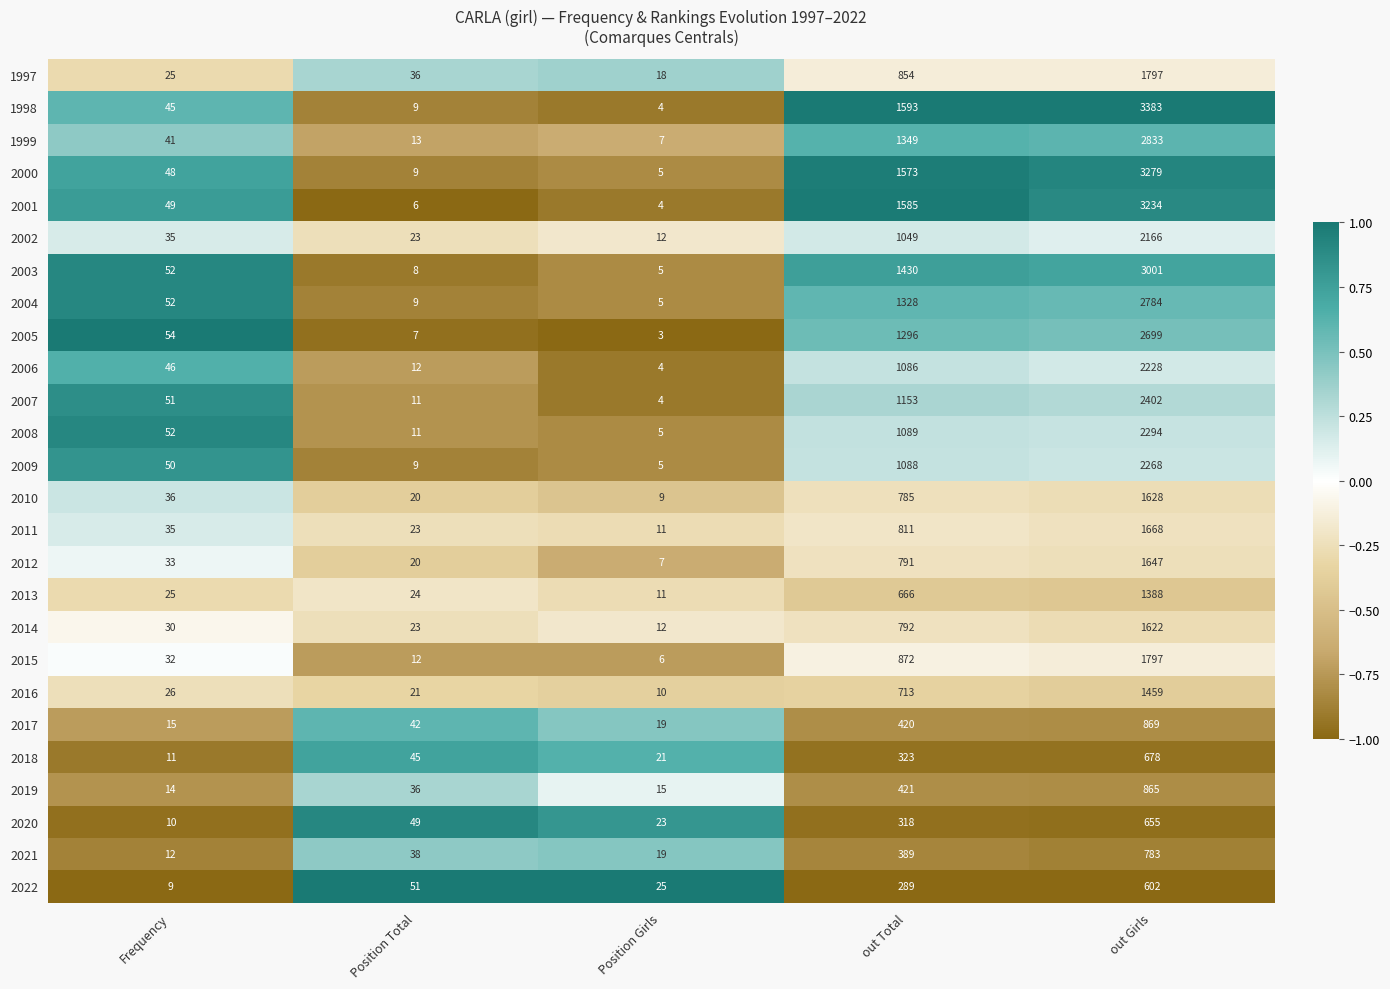

Where is 2001 nearest to the value 1619?

out Total